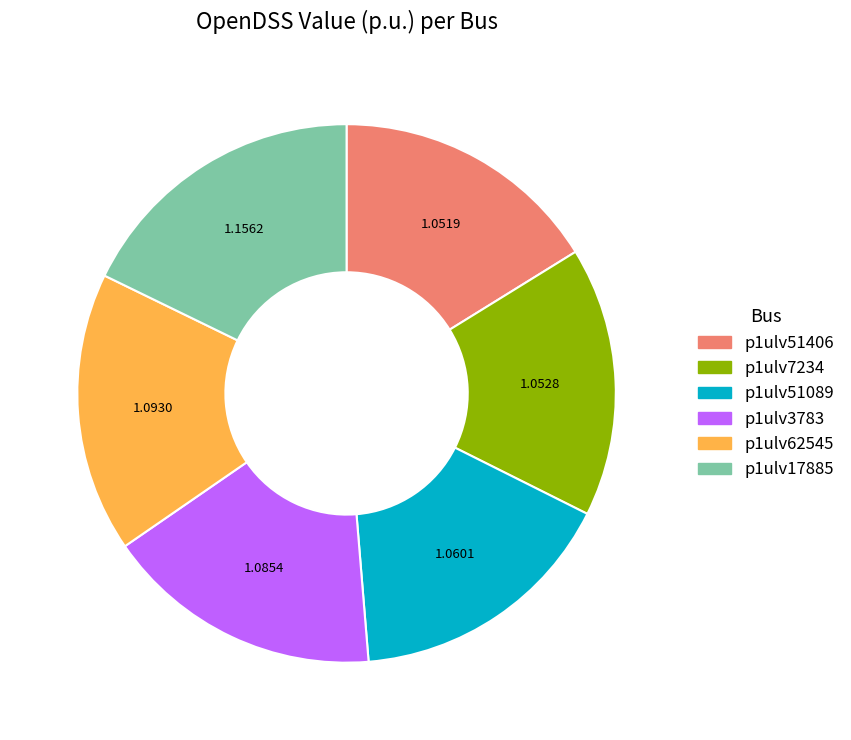

Is the sum of p1ulv17885 and p1ulv7234 greater than half?

No